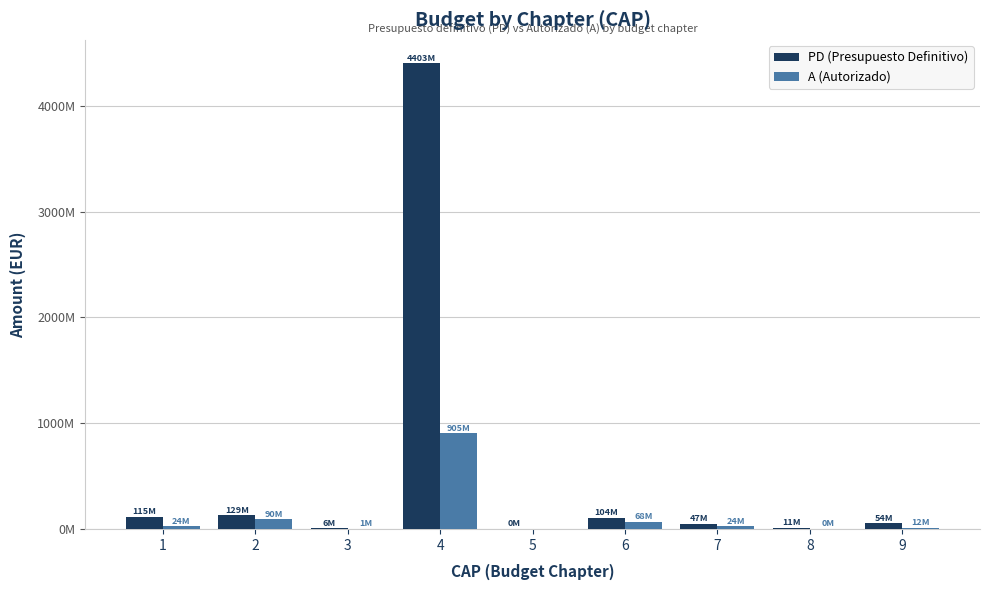

What are all the series names shown in the legend?

PD (Presupuesto Definitivo), A (Autorizado)